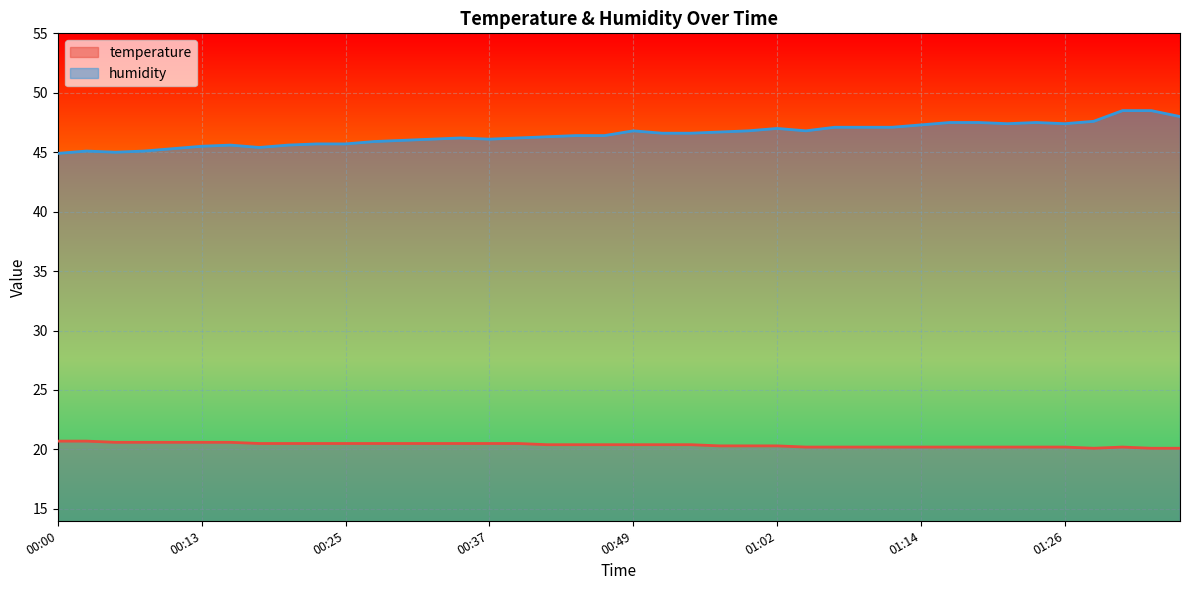

At which label does humidity first exceed 46?

00:32